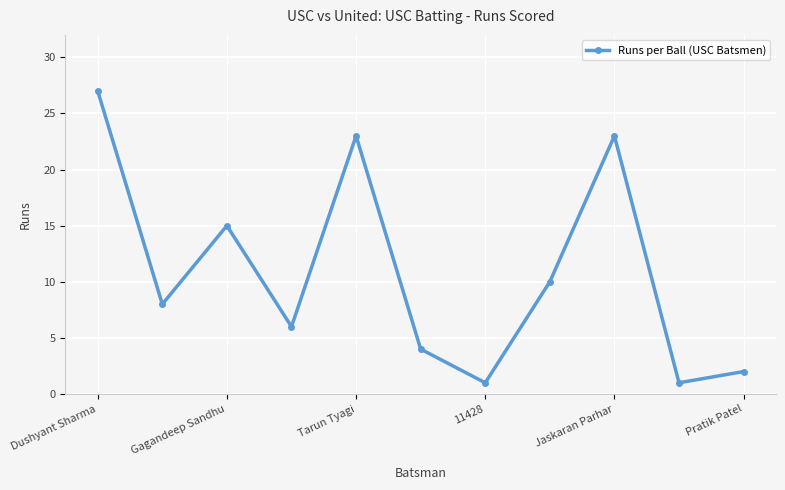

What is the greatest value displayed?

27